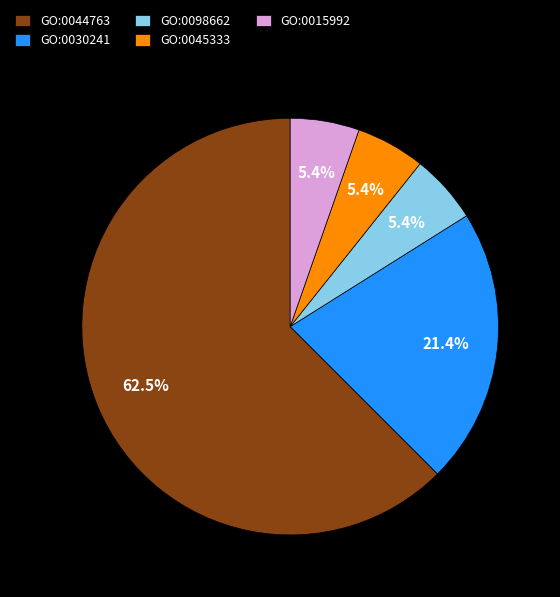

Which category has the biggest portion of the pie?

GO:0044763